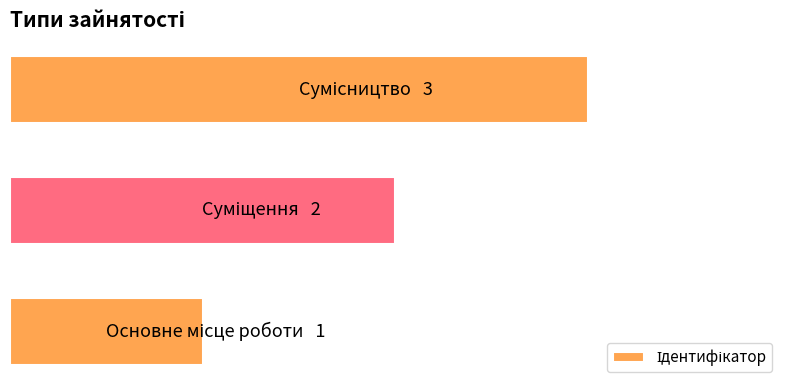

Does the chart contain any negative values?

No